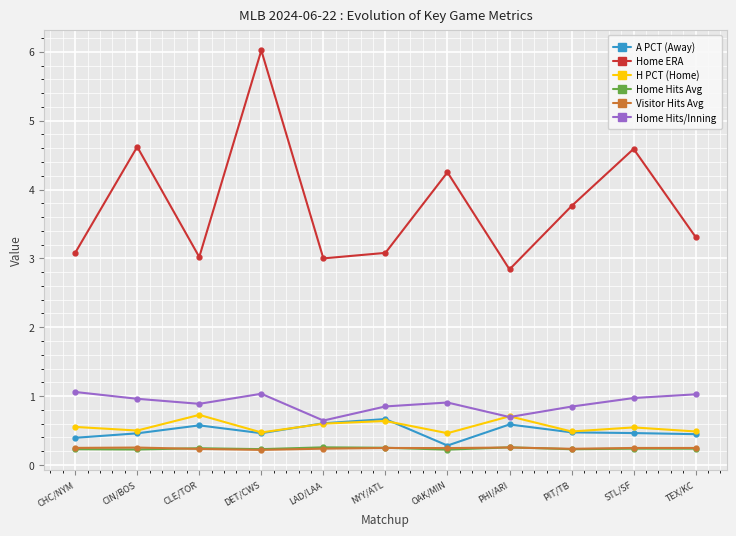

True or false: Home Hits/Inning and Visitor Hits Avg cross at least once.

False